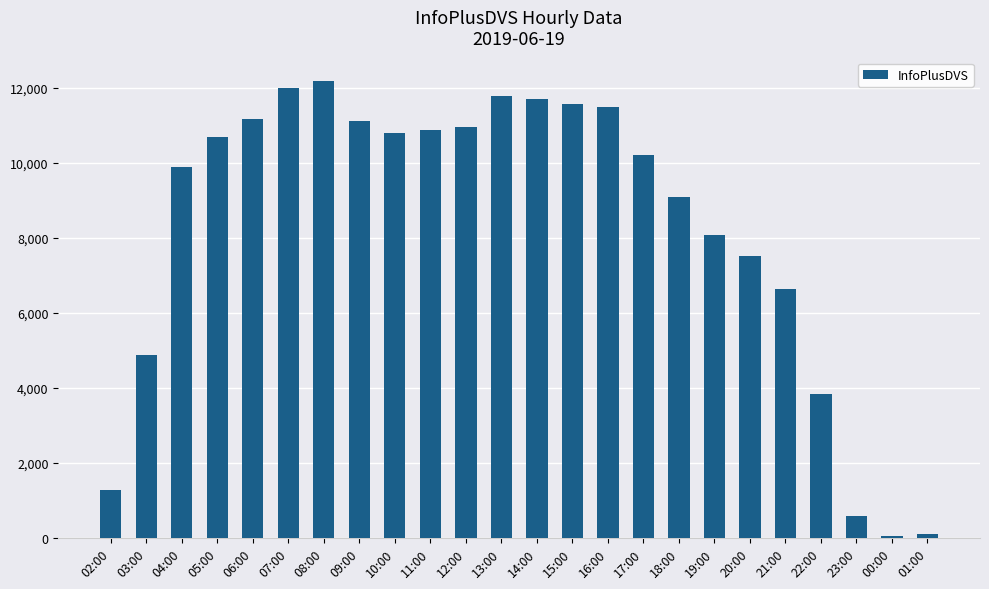

How many values are below 10688?

12